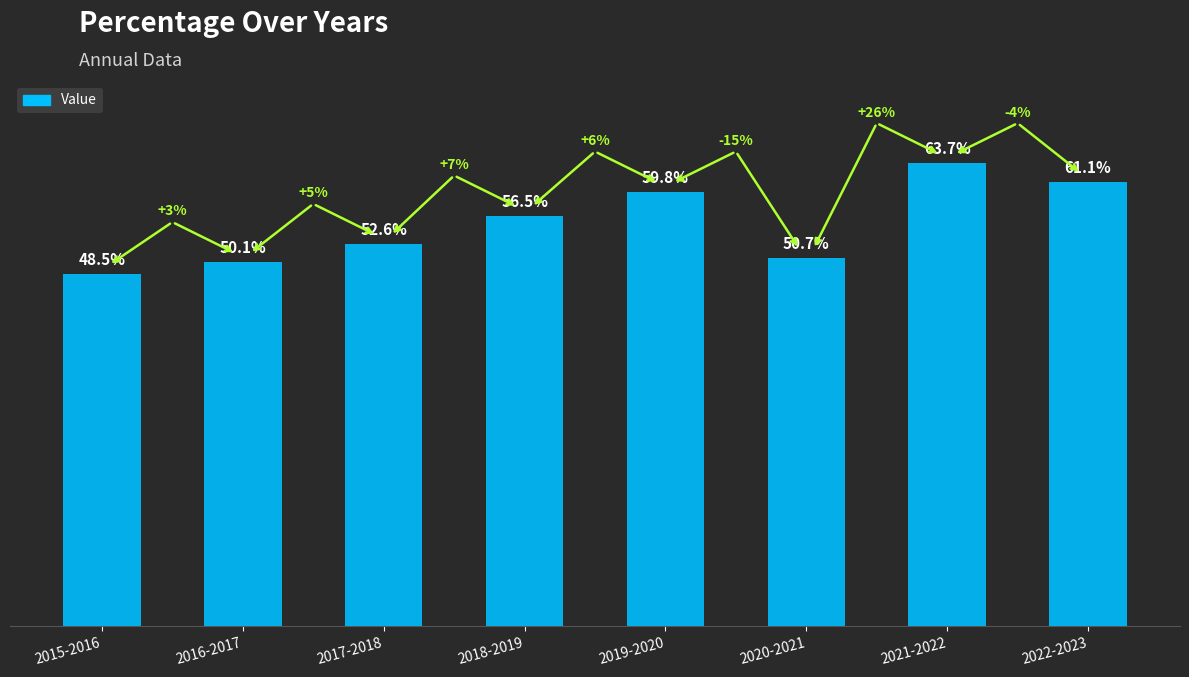

Rank the categories by value from lowest to highest.

2015-2016, 2016-2017, 2020-2021, 2017-2018, 2018-2019, 2019-2020, 2022-2023, 2021-2022